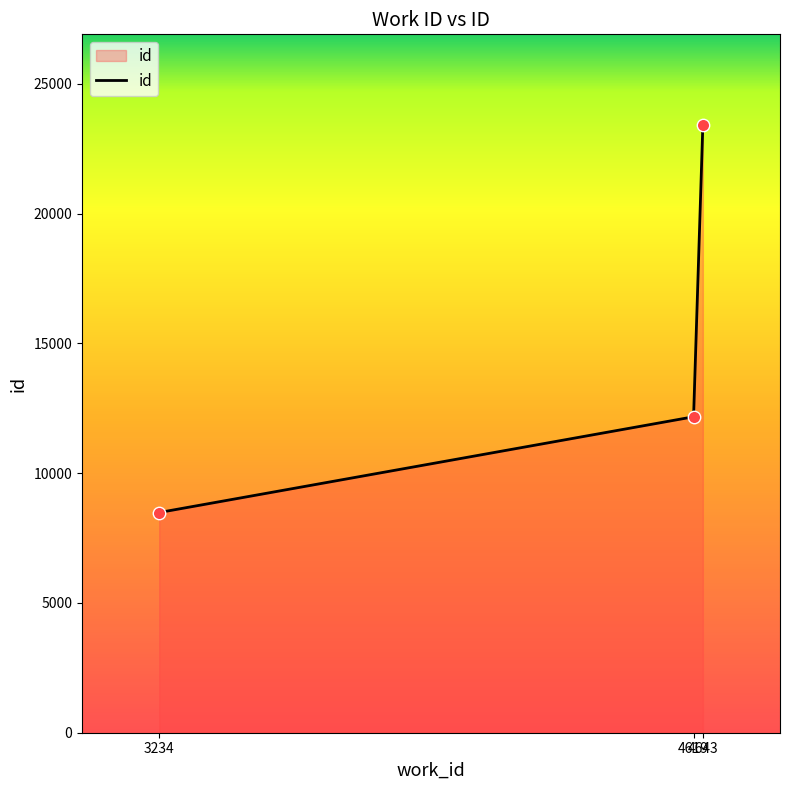

Which has a higher value, 4643 or 3234?

4643